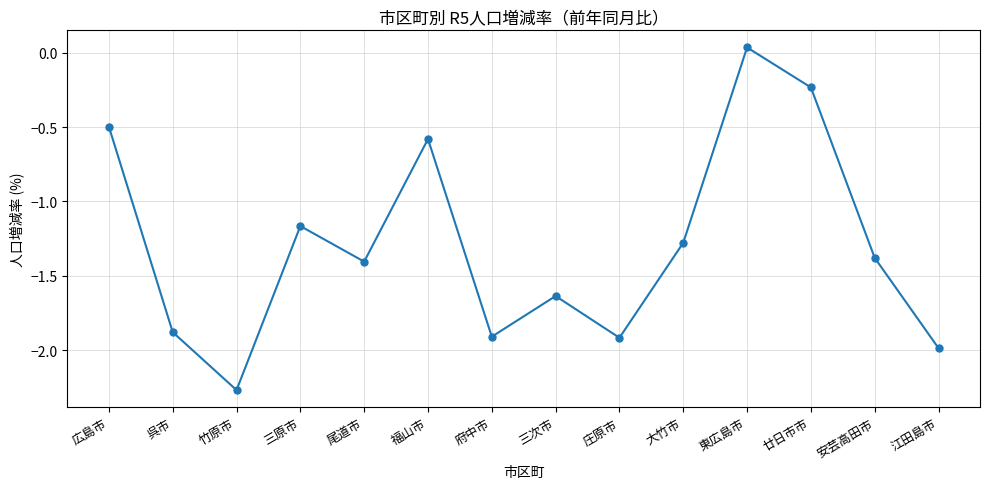

Is this an area chart (filled region under the line)?

No